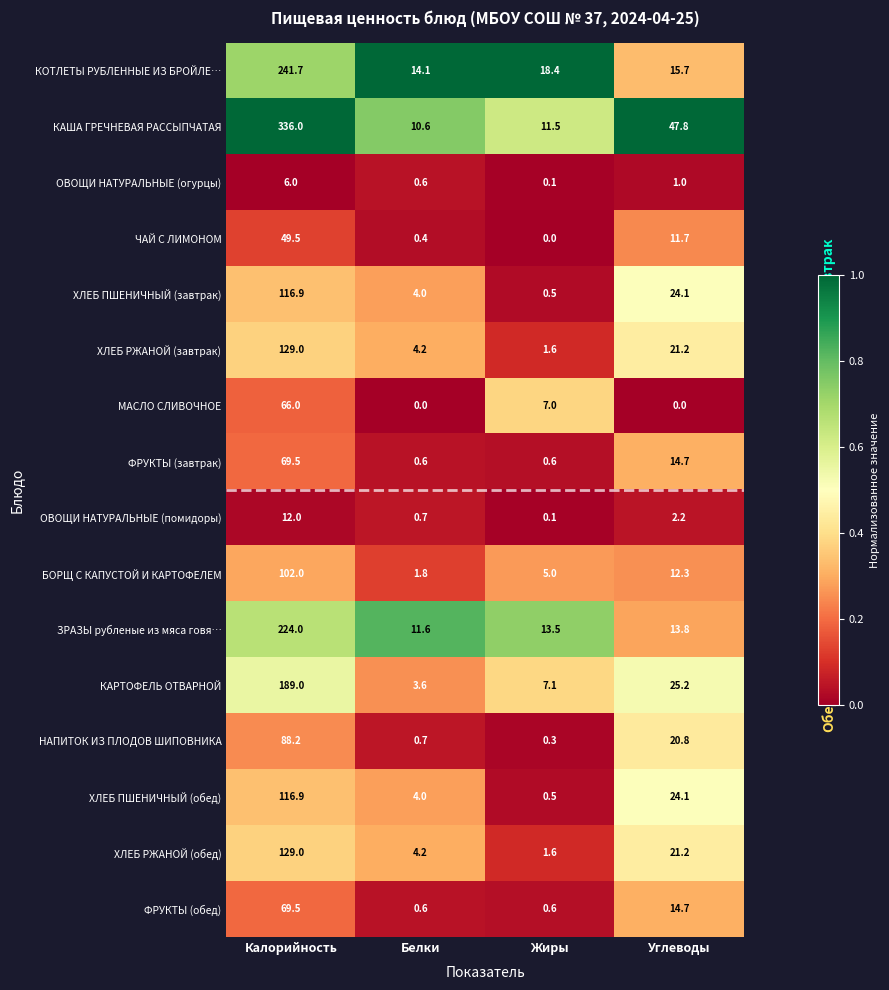

Between Калорийность and Углеводы, which series saw the biggest shift?

КАША ГРЕЧНЕВАЯ РАССЫПЧАТАЯ